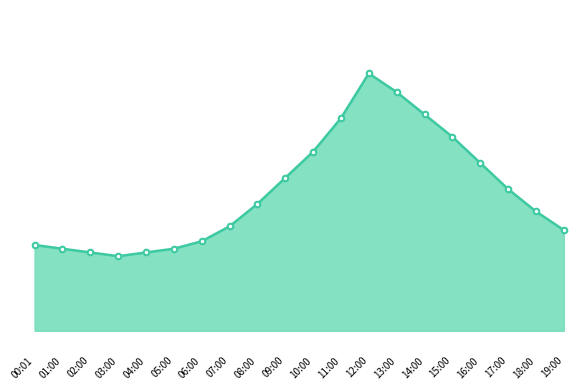

Is it true that the value at 14:00 is 20.2?

True